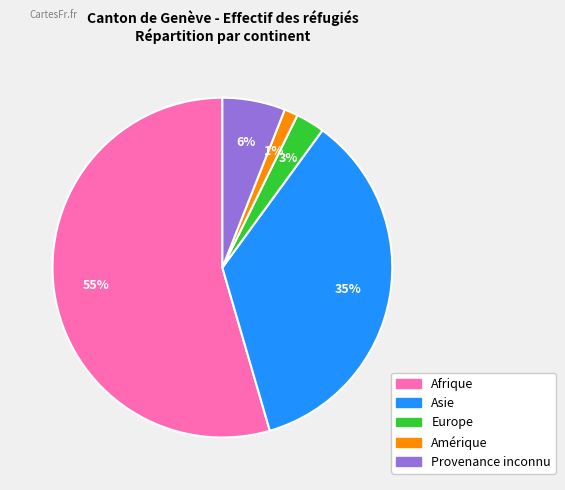

Is there a majority slice in this chart?

Yes